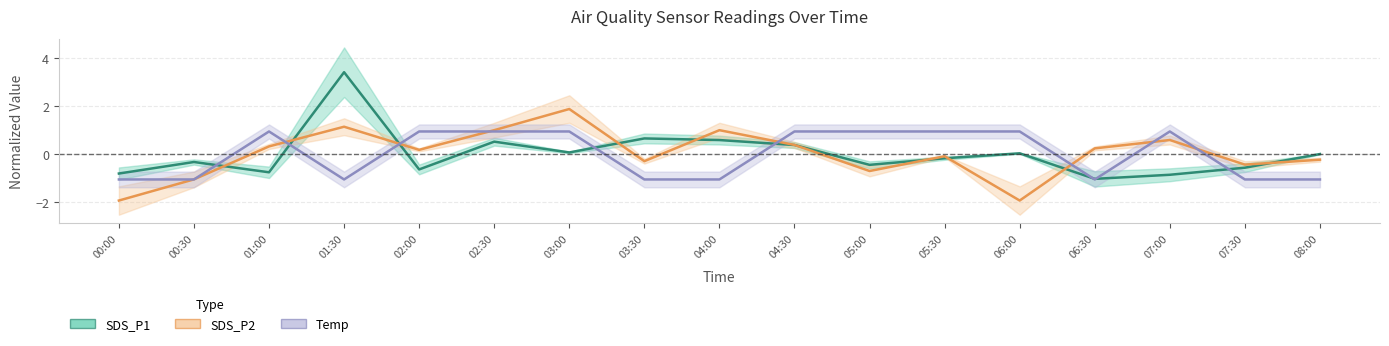

True or false: SDS_P1 has a value of -1.9 at 06:30.

False